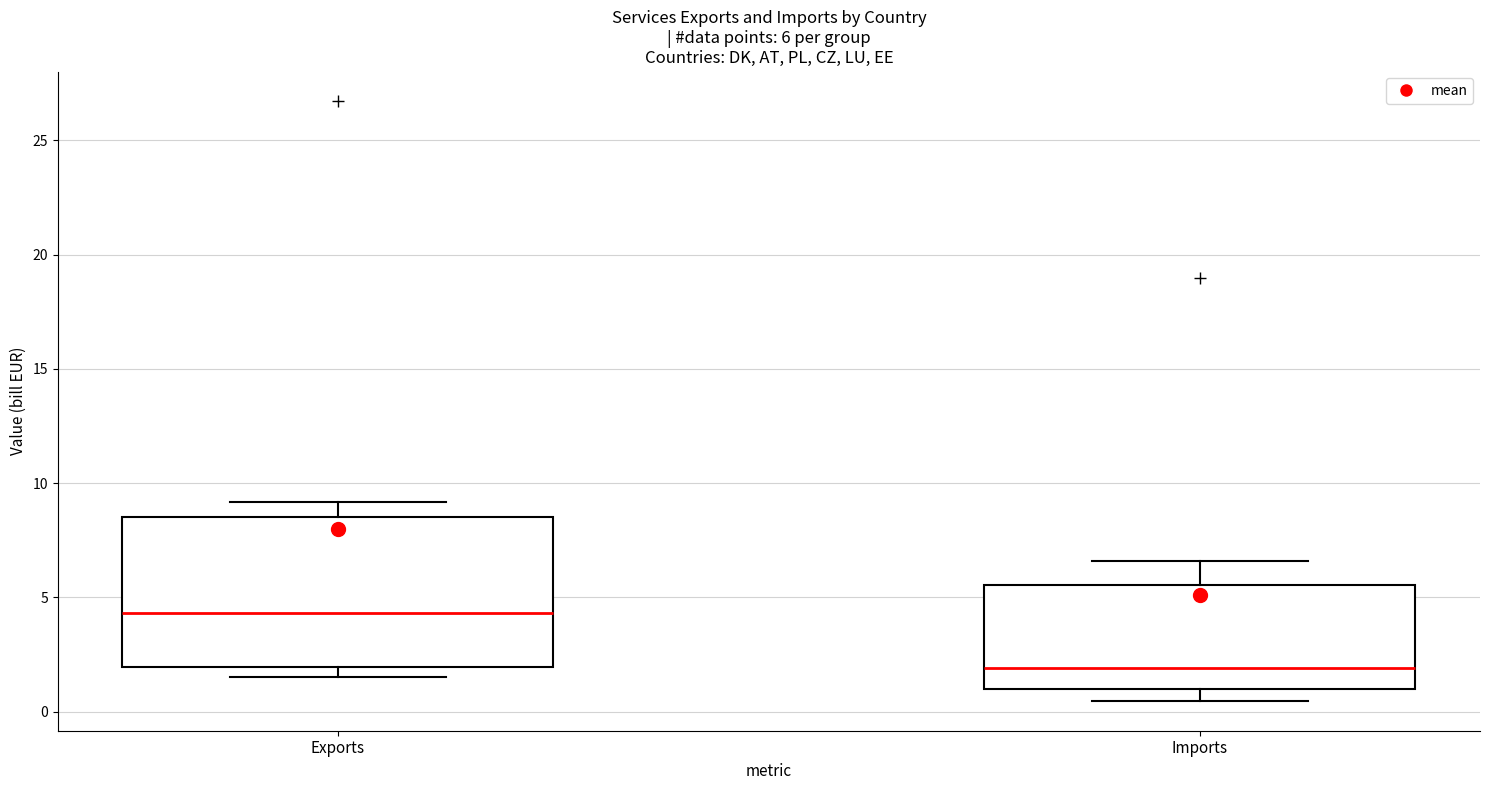

Which box is the tallest, from its lower edge to its upper edge?

Exports